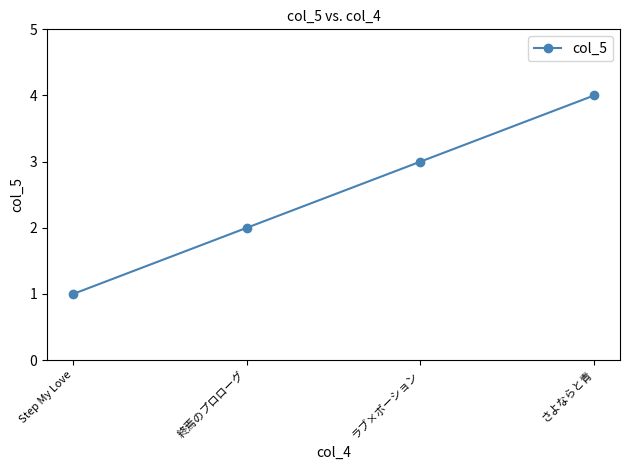

Rank the categories by value from highest to lowest.

さよならと青, ラブ×ポーション, 終焉のプロローグ, Step My Love